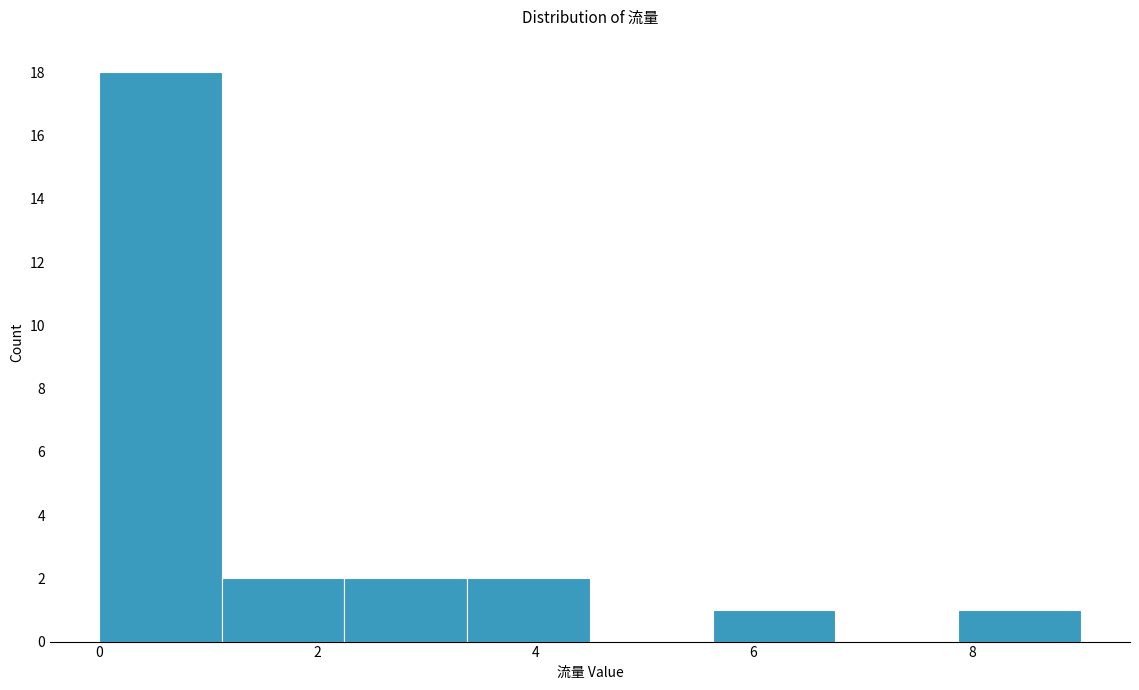

Which range on the x-axis has the tallest bar?

0.0 to 1.2